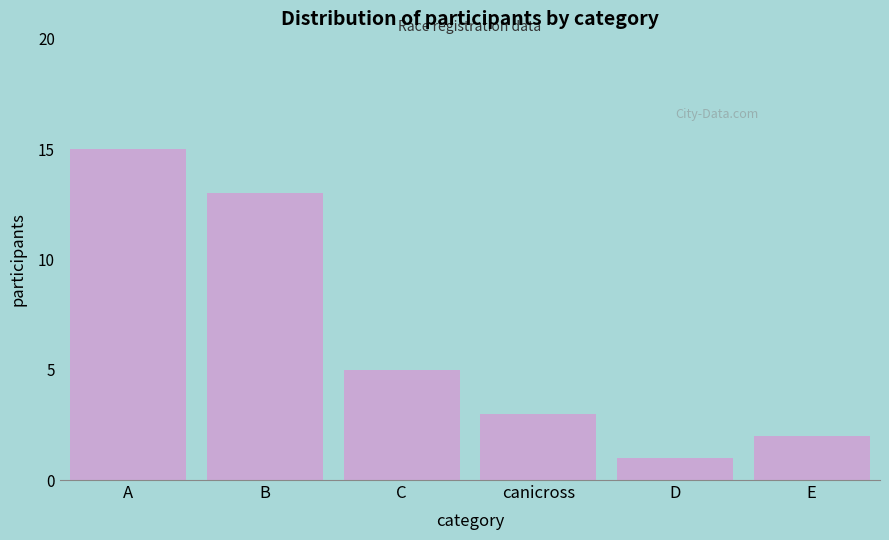

Reading left to right, extract all data points from this chart.

A=15	B=13	C=5	canicross=3	D=1	E=2